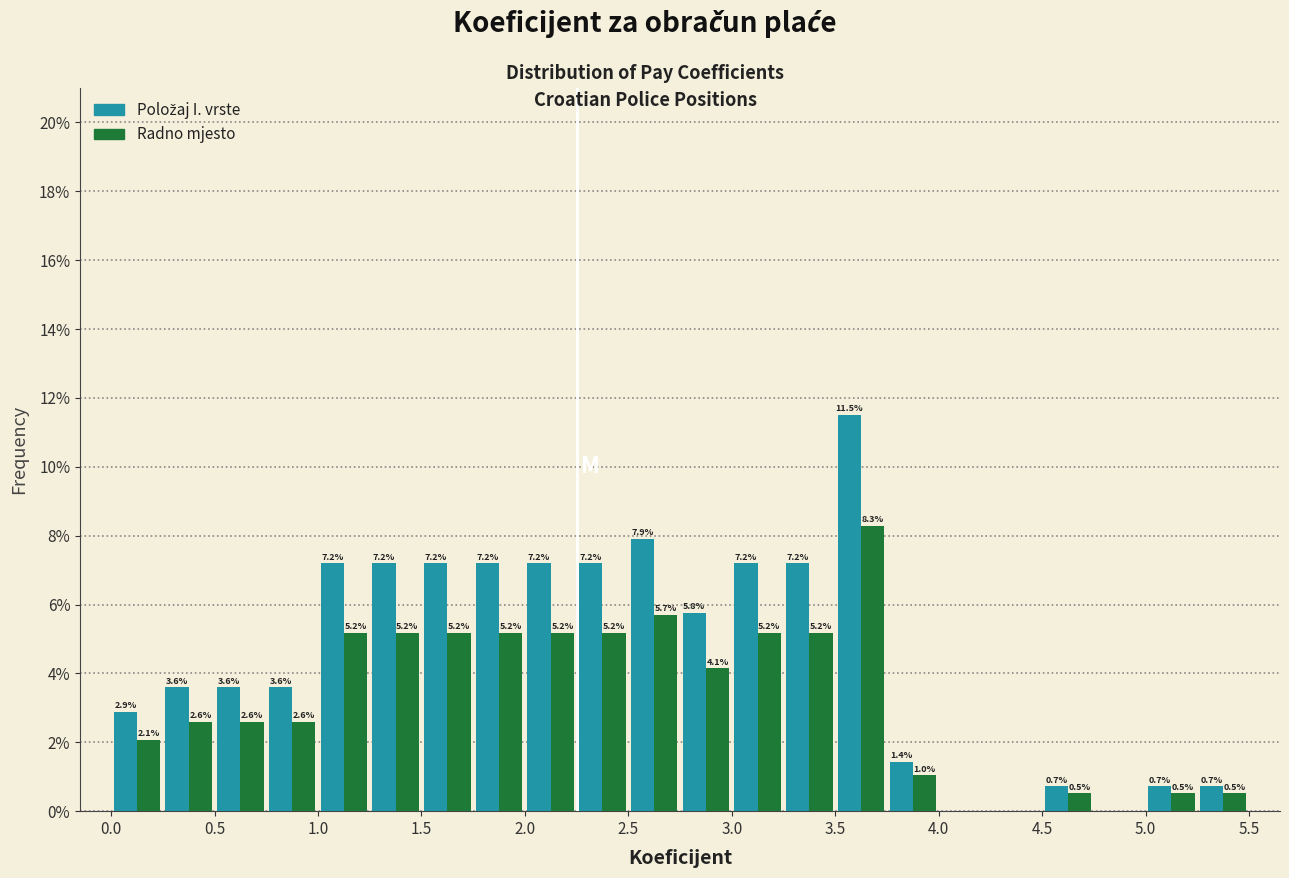

In the Radno mjesto series, which range on the x-axis has the tallest bar?

3.50 to 3.75